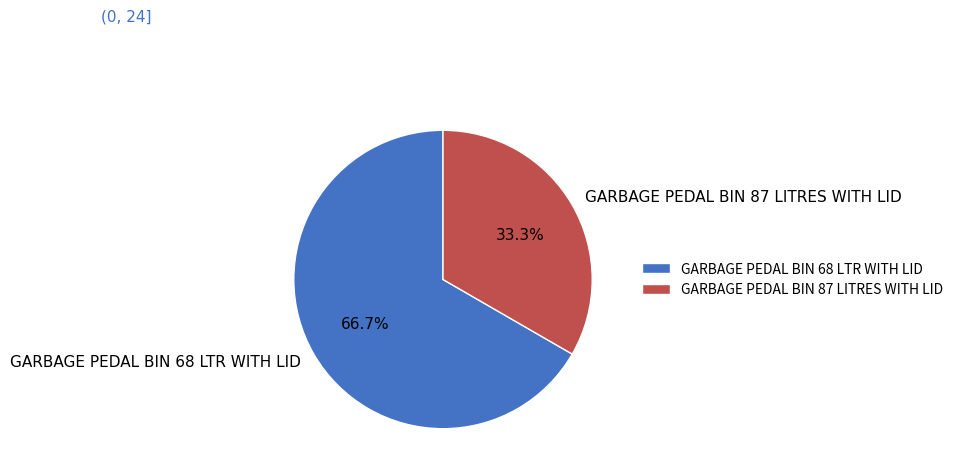

How many segments does this pie chart have?

2